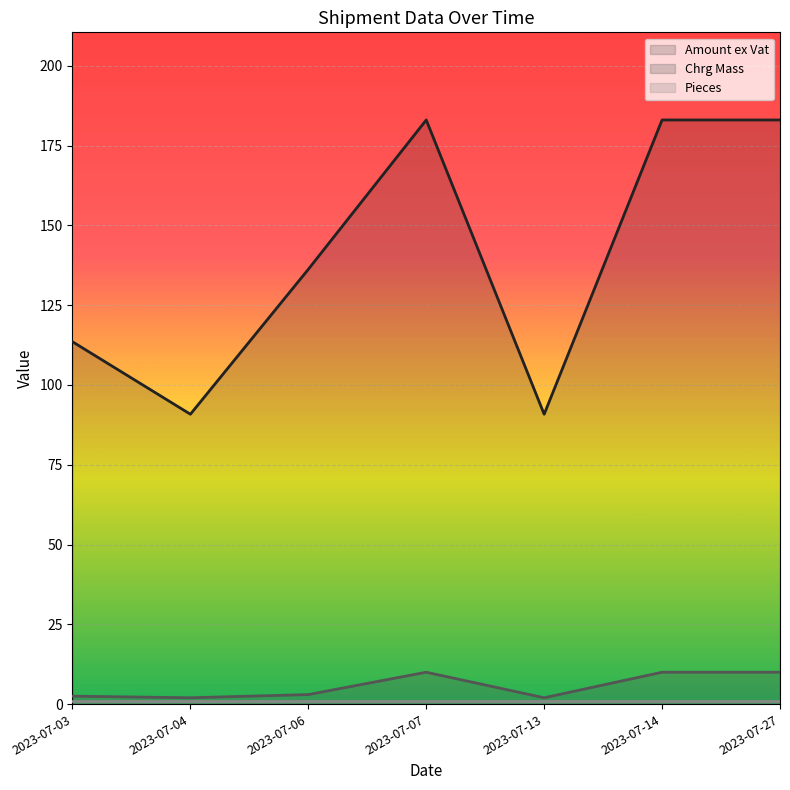

Count the number of categories in the chart.

7